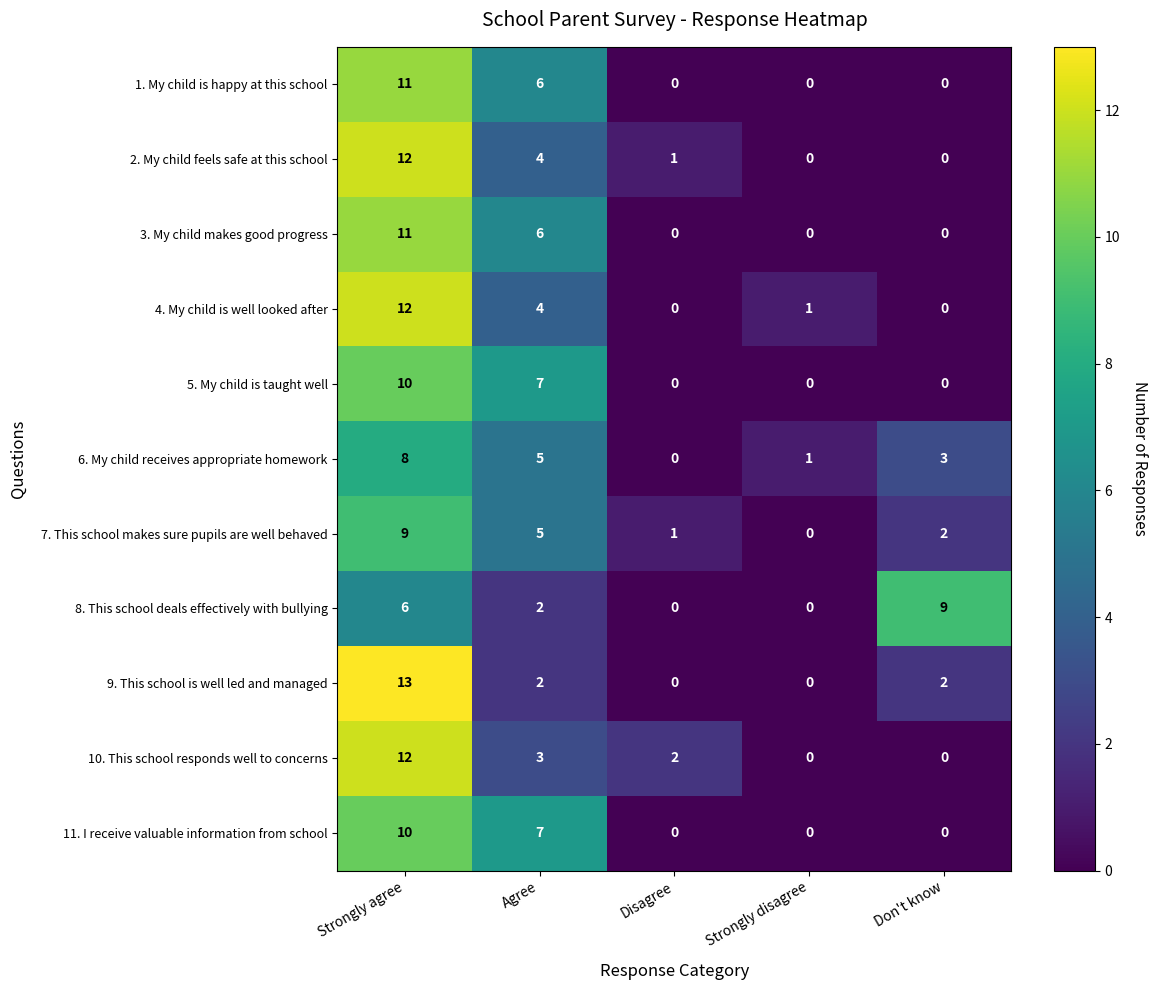

The 3. My child makes good progress series shows 11 at Strongly agree. True or false?

True